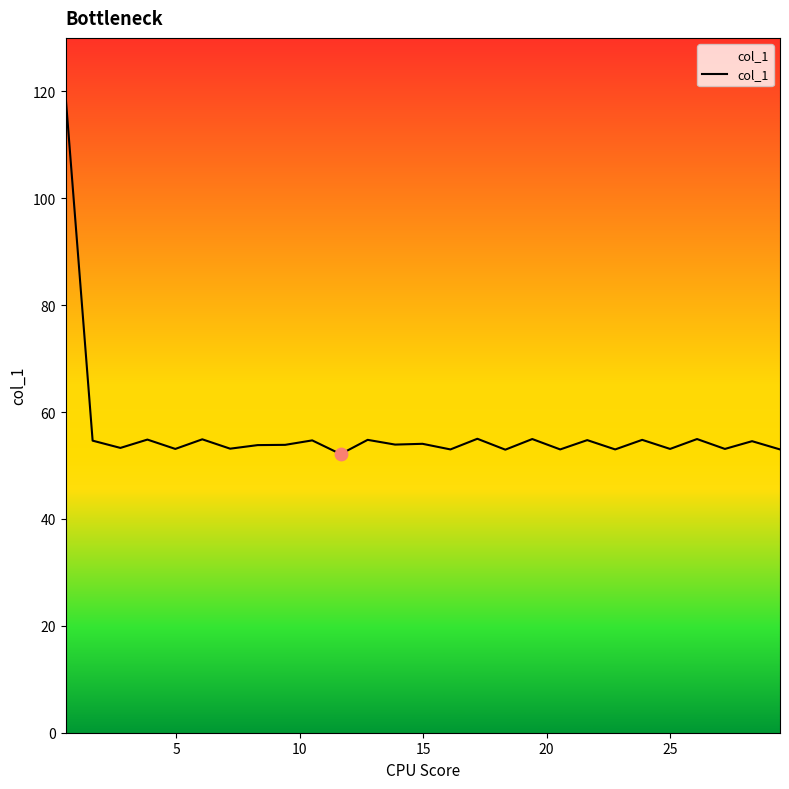

What is the difference between the maximum and minimum values?

67.2